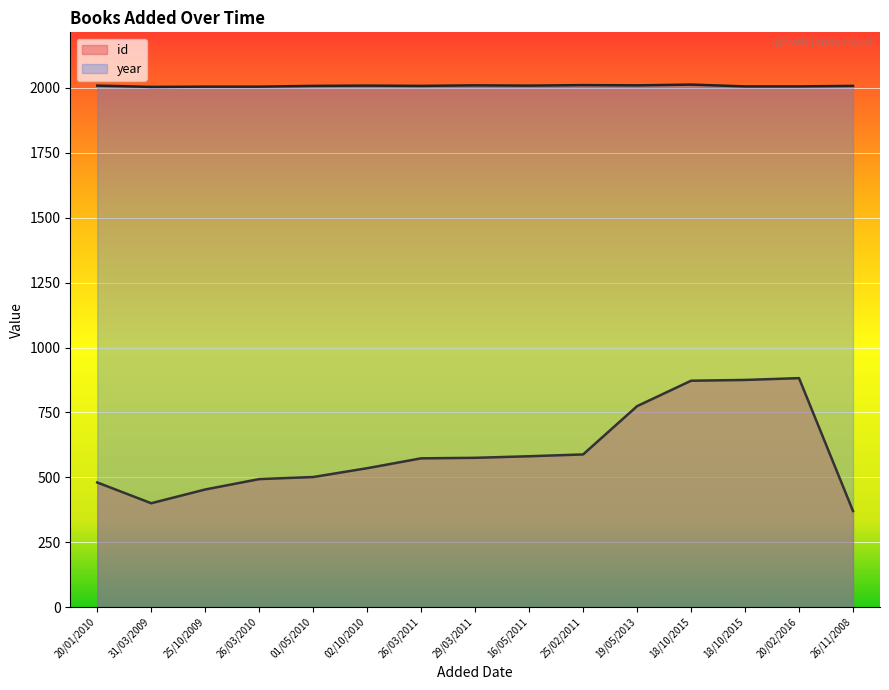

At which label does id reach its minimum?

26/11/2008